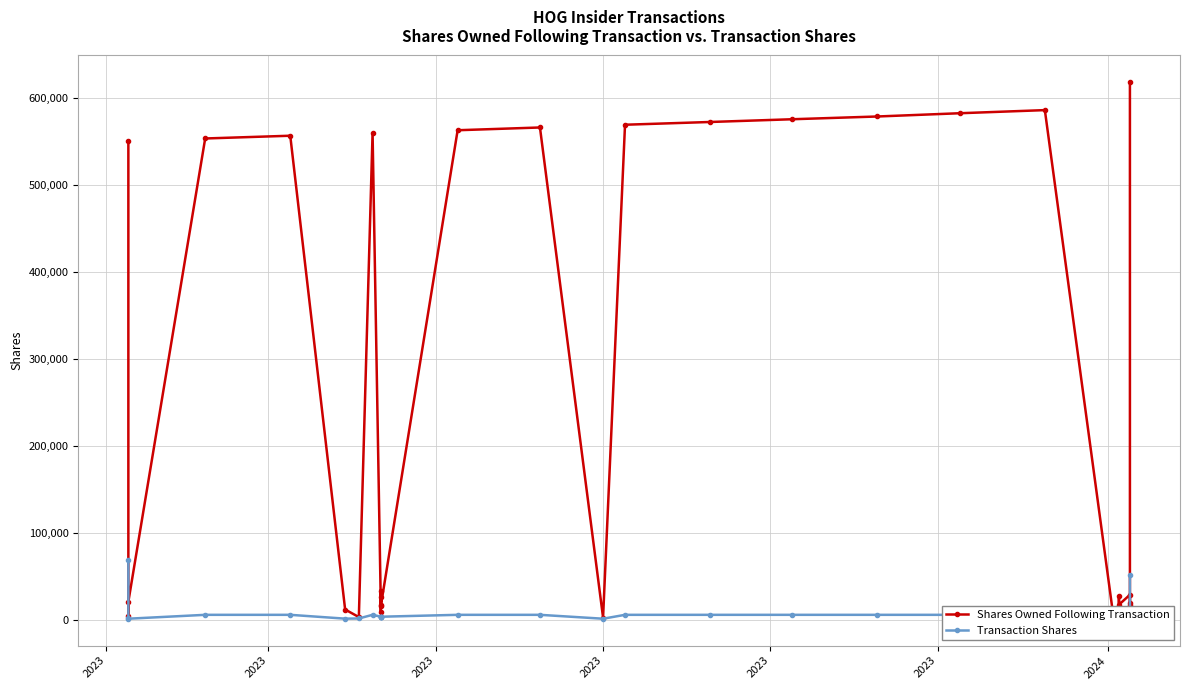

Which series has the largest total across all categories?

Shares Owned Following Transaction